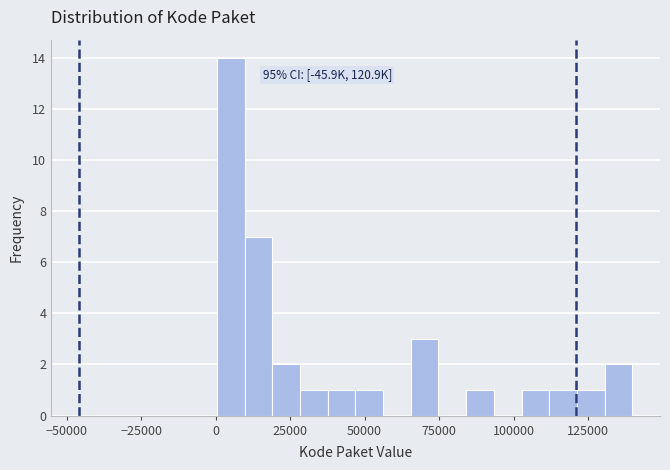

Around what value on the x-axis is the tallest bar? Give the approximate position of its centre, as read against the axis.

5000